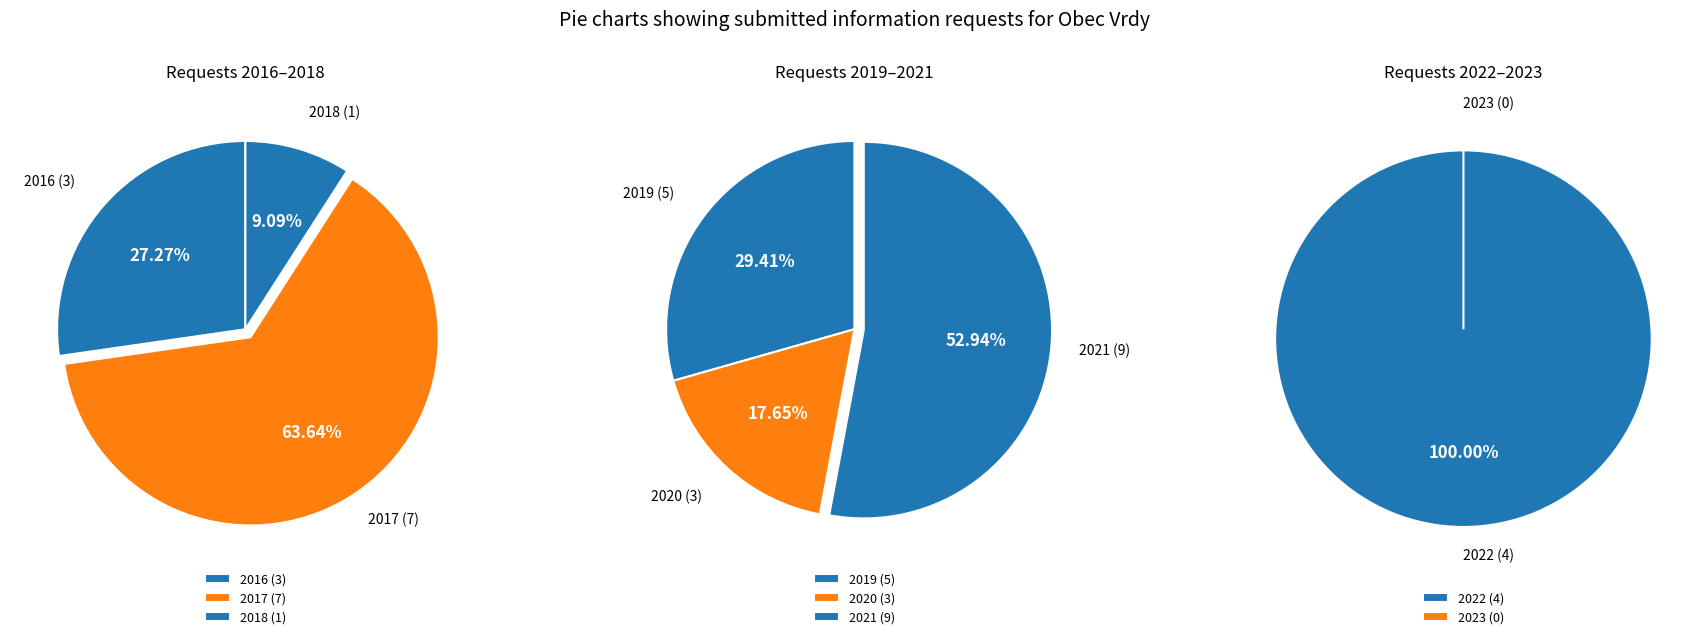

How many segments does this pie chart have?

8